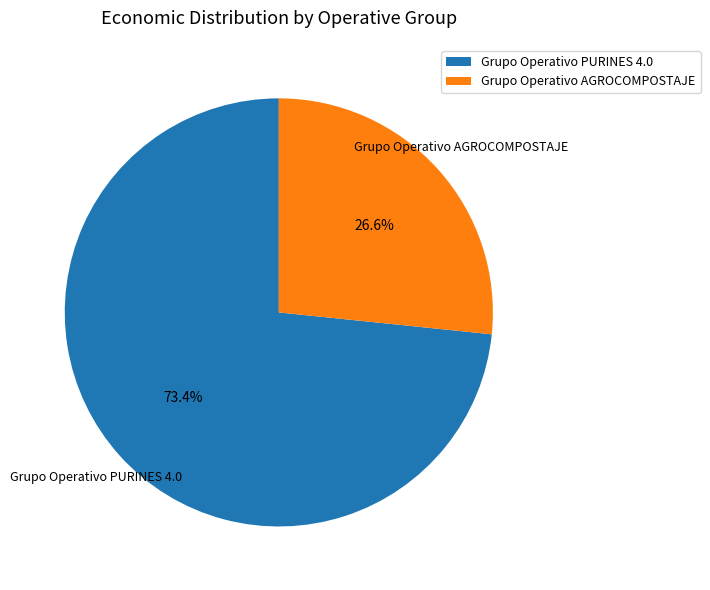

Does Grupo Operativo PURINES 4.0 account for over 50% of the chart?

Yes